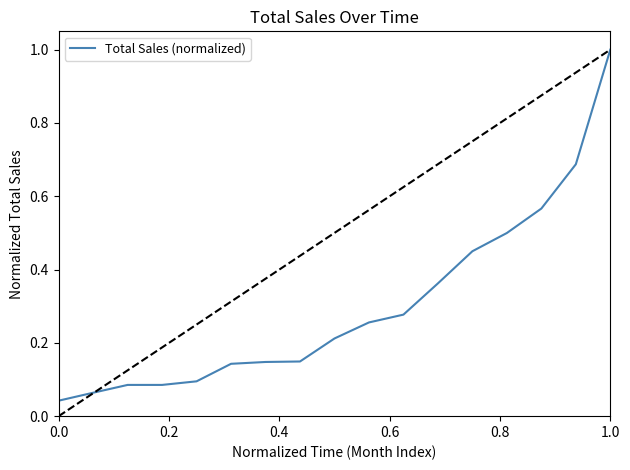

How many series are shown in this chart?

1